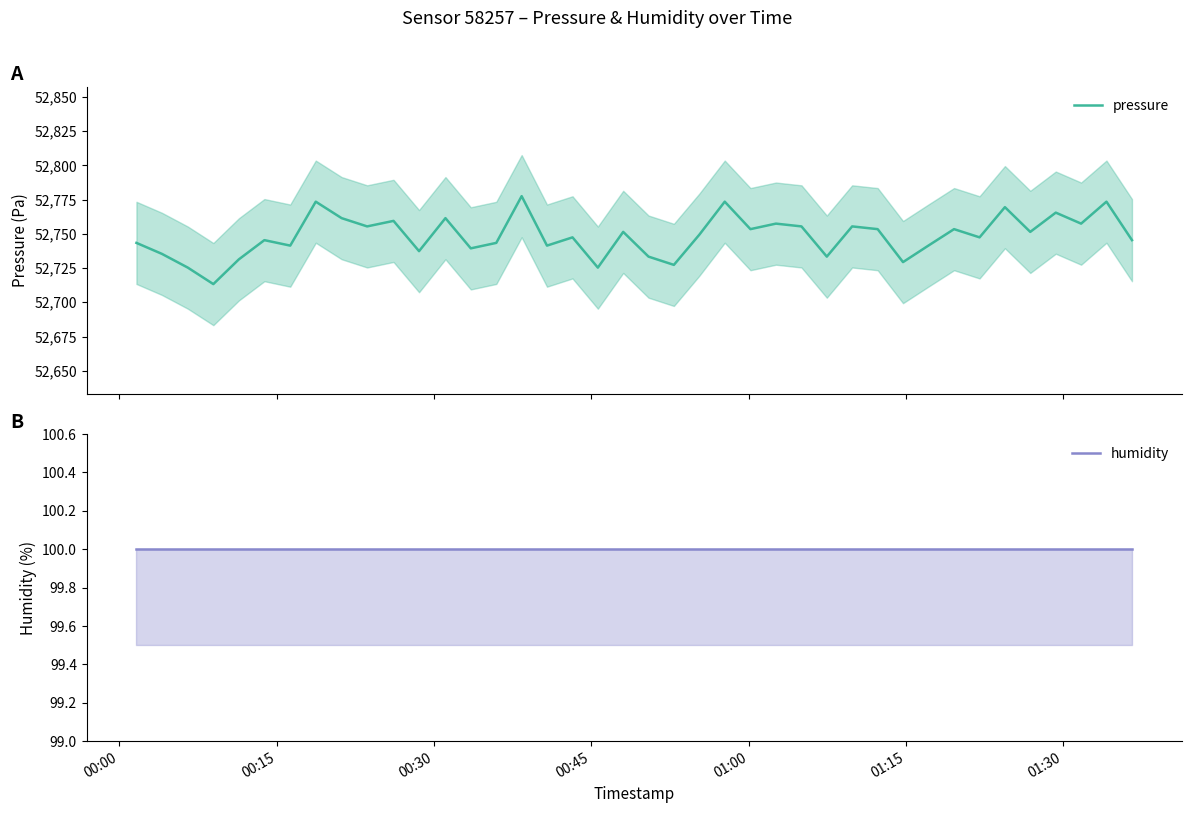

What is the lowest value of the pressure series?

52713.3